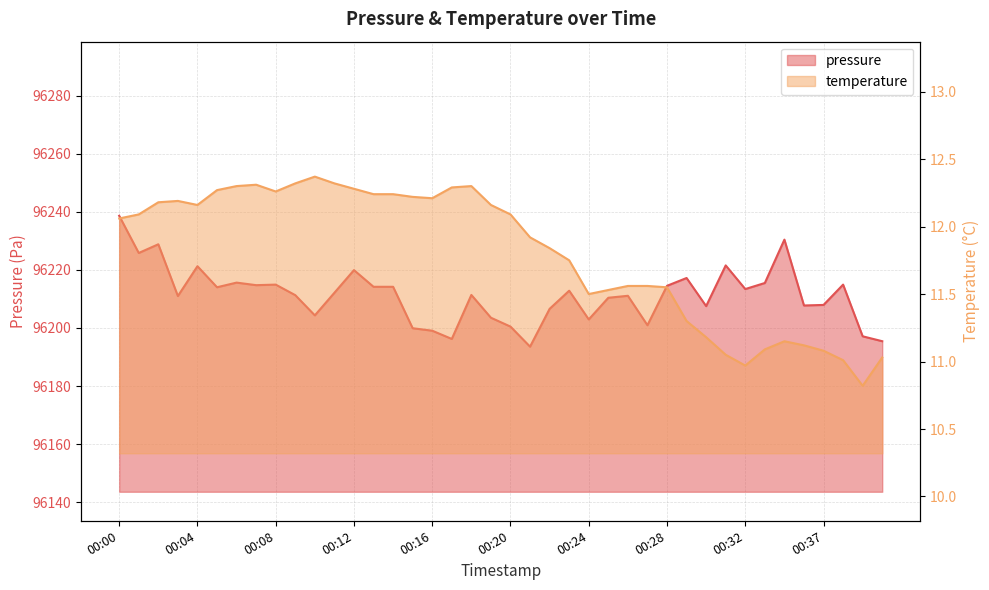

Which category has the lowest value across all series?

00:39